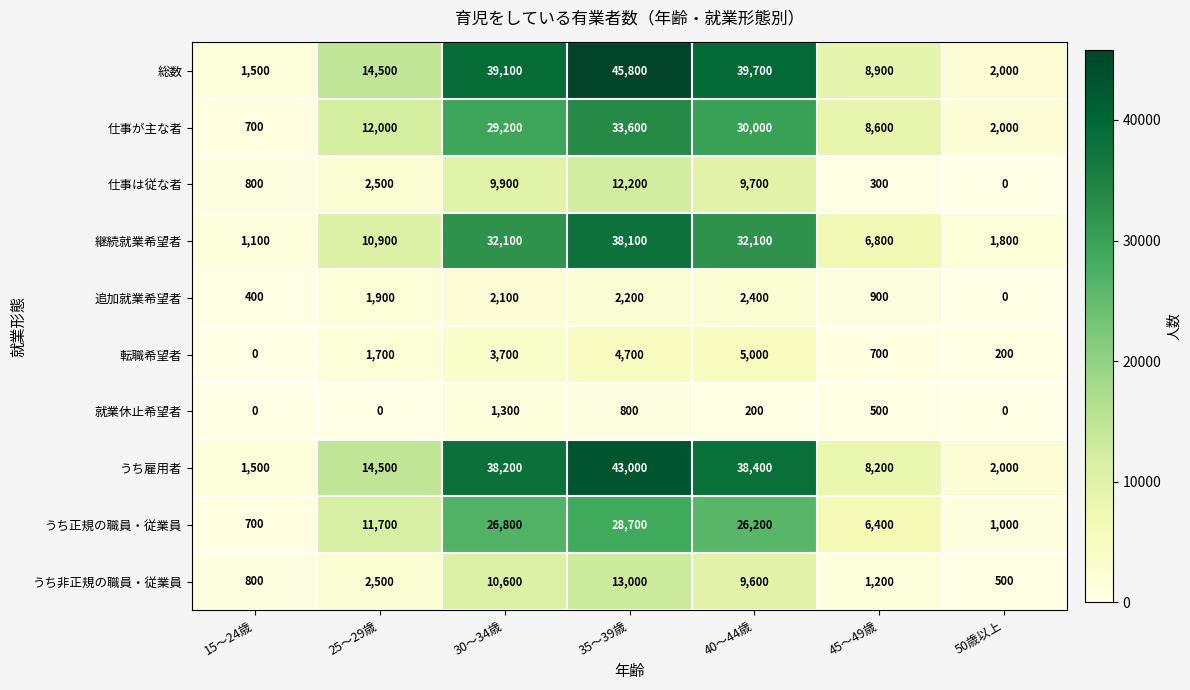

The 仕事は従な者 series shows 20536 at 35～39歳. True or false?

False